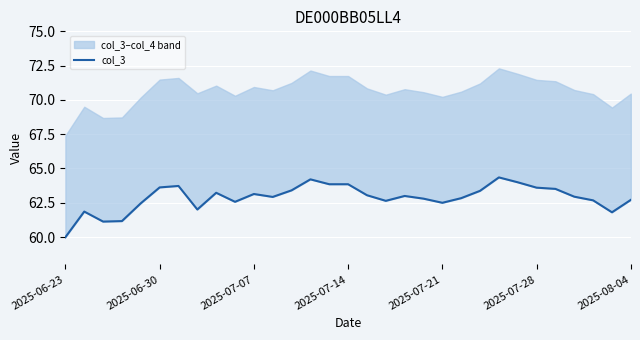

Reading right to left, extract all data points from this chart.

62.7	61.8	62.7	62.9	63.5	63.6	64.0	64.3	63.4	62.8	62.5	62.8	63.0	62.6	63.0	63.8	63.8	64.2	63.4	62.9	63.1	62.6	63.2	62.0	63.7	63.6	62.5	61.2	61.1	61.9	60.0